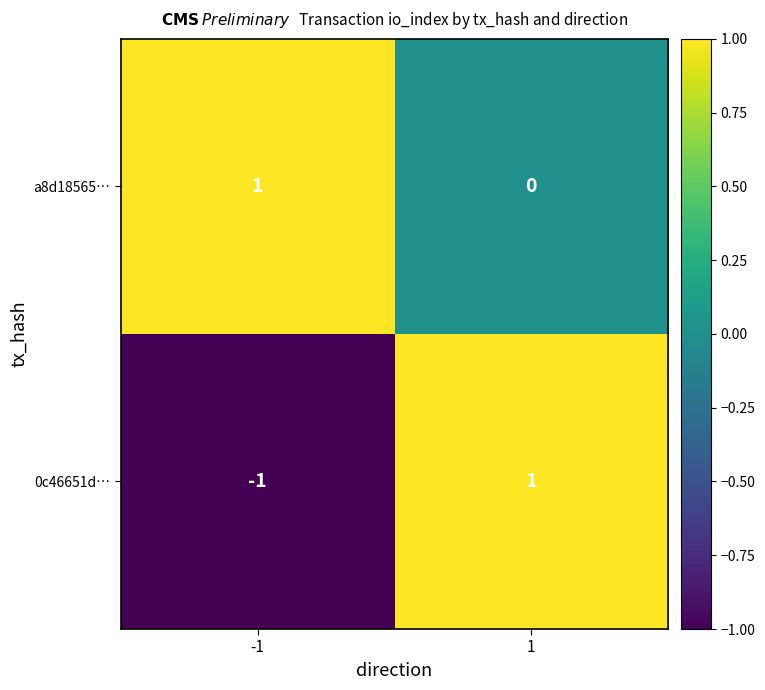

List the series in order of their overall mean, lowest first.

0c46651d…, a8d18565…